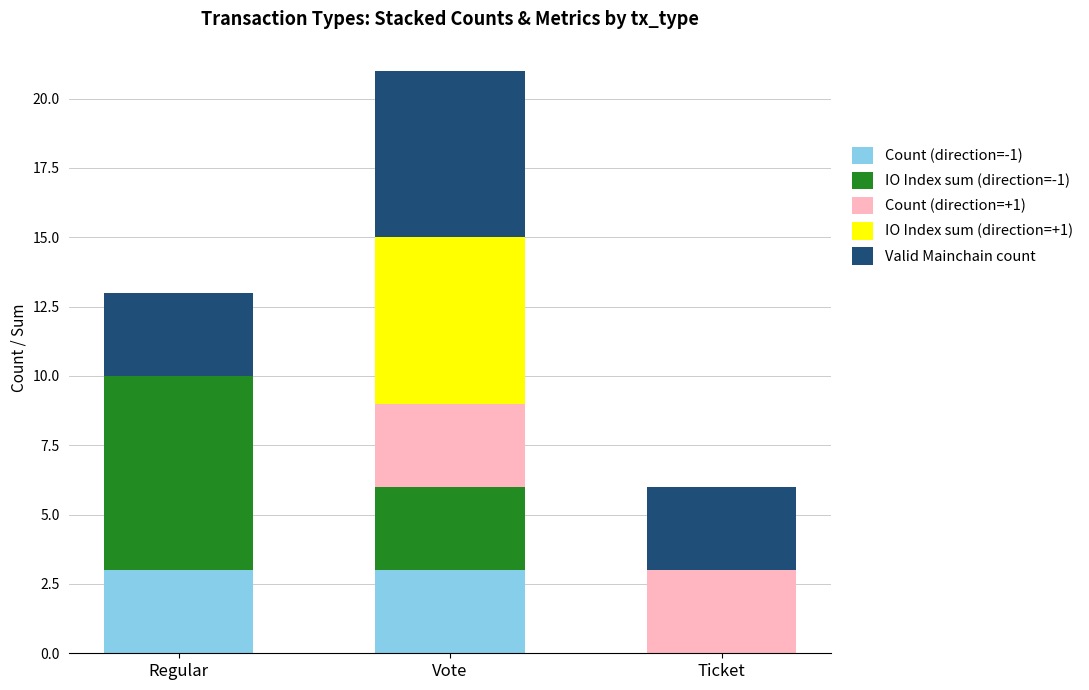

What is the highest value of the Count (direction=-1) series?

3